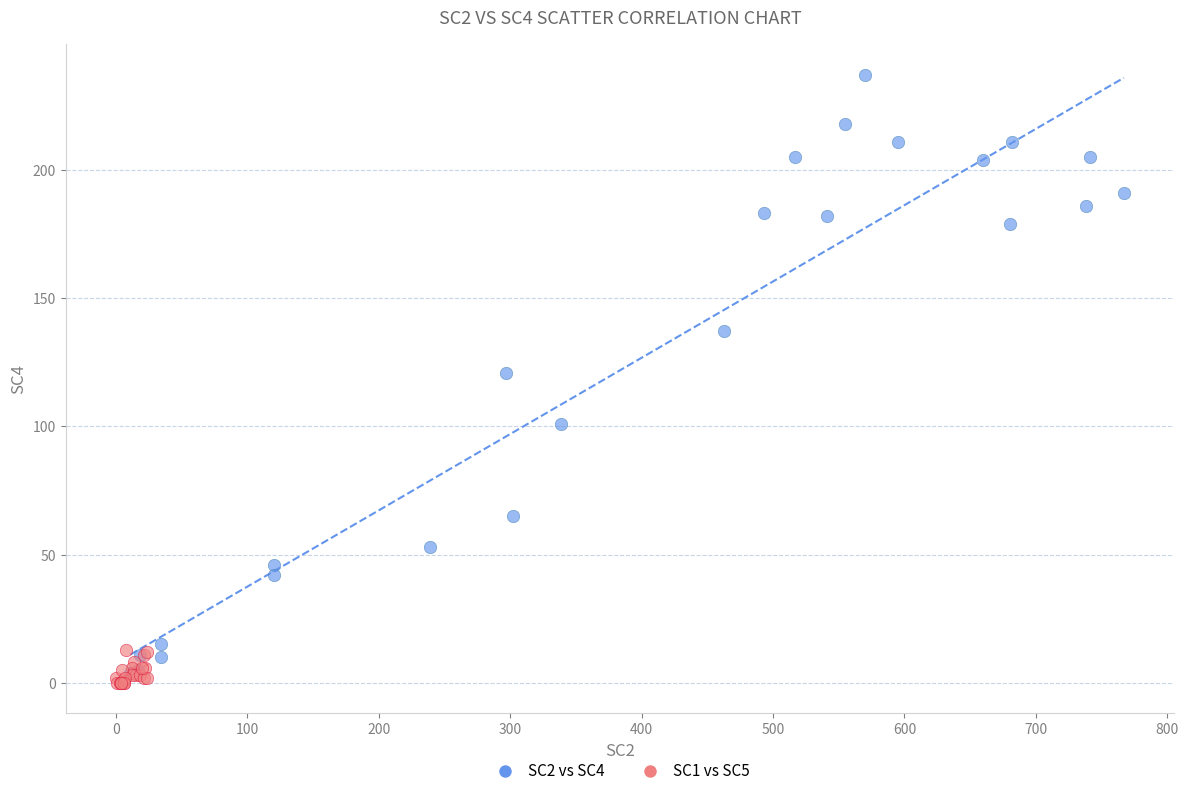

Which series has the widest spread of Y values?

SC2 vs SC4